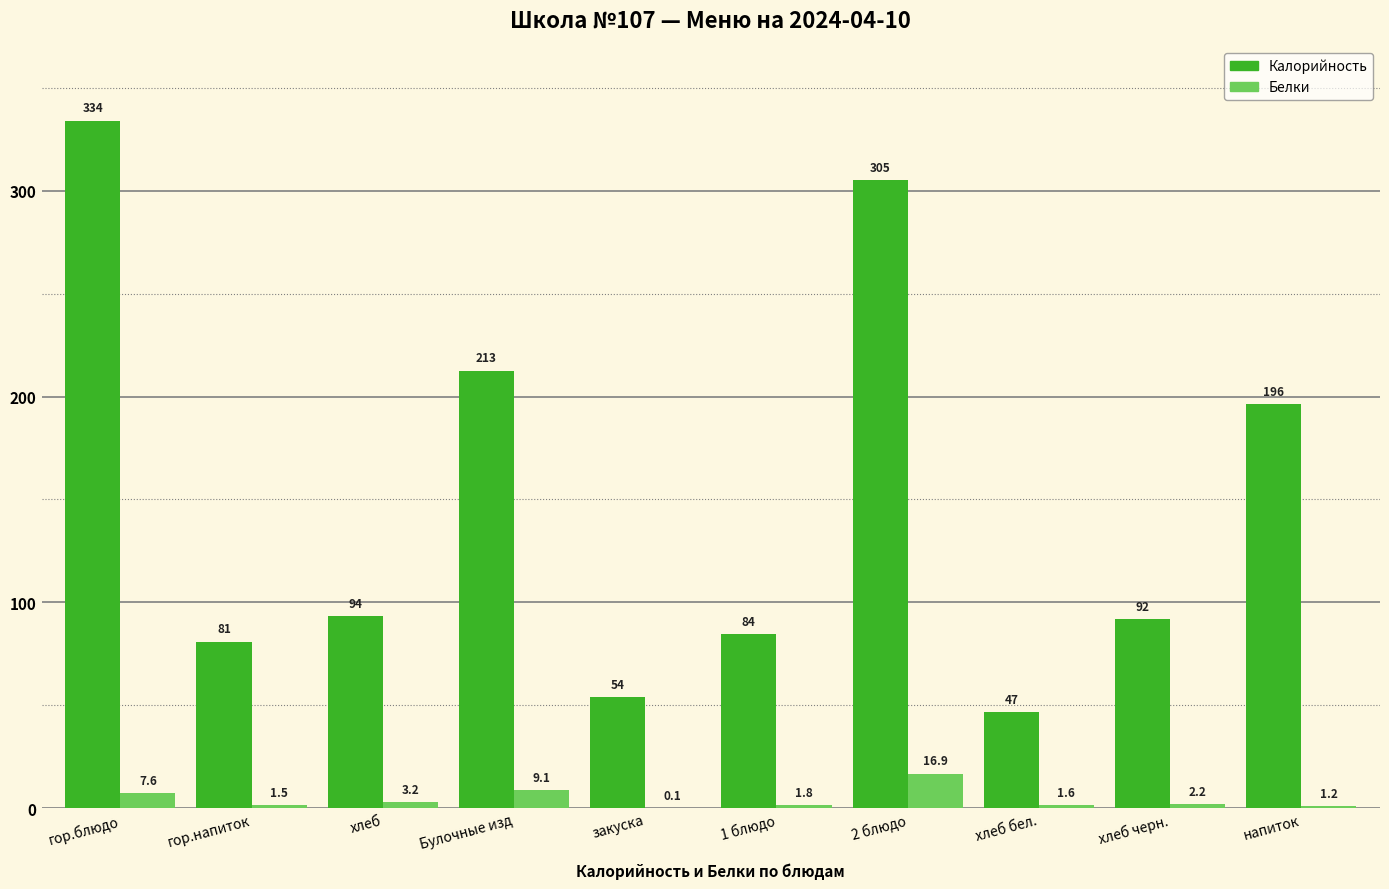

Is the value of Белки at закуска greater than the value of Калорийность at гор.блюдо?

No